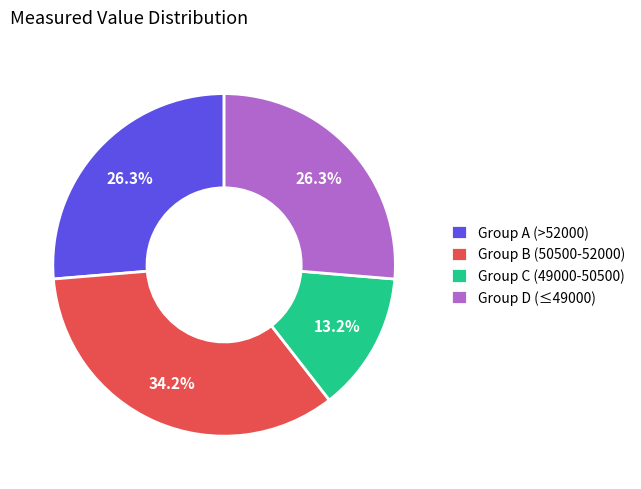

Between Group B (50500-52000) and Group A (>52000), which is larger?

Group B (50500-52000)